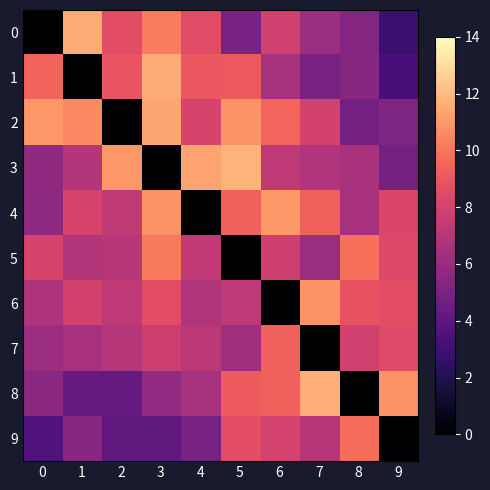

Reading left to right, what are all the values shown in this chart?

0: 0=0.0	1=11.5	2=8.6	3=10.2	4=8.5	5=4.9	6=7.9	7=6.2	8=5.4	9=2.8
1: 0=9.4	1=0.0	2=8.9	3=11.6	4=9.0	5=9.1	6=6.5	7=4.9	8=5.4	9=3.2
2: 0=11.0	1=10.6	2=0.0	3=11.4	4=8.1	5=10.8	6=9.5	7=8.0	8=4.8	9=5.1
3: 0=5.7	1=6.9	2=10.9	3=0.0	4=11.3	5=11.8	6=7.3	7=6.9	8=6.6	9=4.8
4: 0=5.6	1=8.1	2=7.4	3=10.9	4=0.0	5=9.3	6=11.0	7=9.4	8=6.6	9=8.2
5: 0=8.1	1=6.9	2=7.1	3=10.1	4=7.4	5=0.0	6=7.8	7=6.0	8=9.8	9=8.3
6: 0=6.8	1=8.0	2=7.3	3=8.6	4=6.8	5=7.2	6=0.0	7=10.8	8=8.8	9=8.6
7: 0=6.2	1=6.5	2=7.0	3=7.8	4=7.2	5=6.2	6=9.3	7=0.0	8=7.9	9=8.5
8: 0=5.6	1=4.3	2=4.2	3=5.8	4=6.5	5=9.1	6=9.3	7=11.6	8=0.0	9=10.8
9: 0=3.5	1=5.4	2=4.1	3=4.1	4=4.9	5=8.6	6=8.0	7=7.0	8=9.8	9=0.0